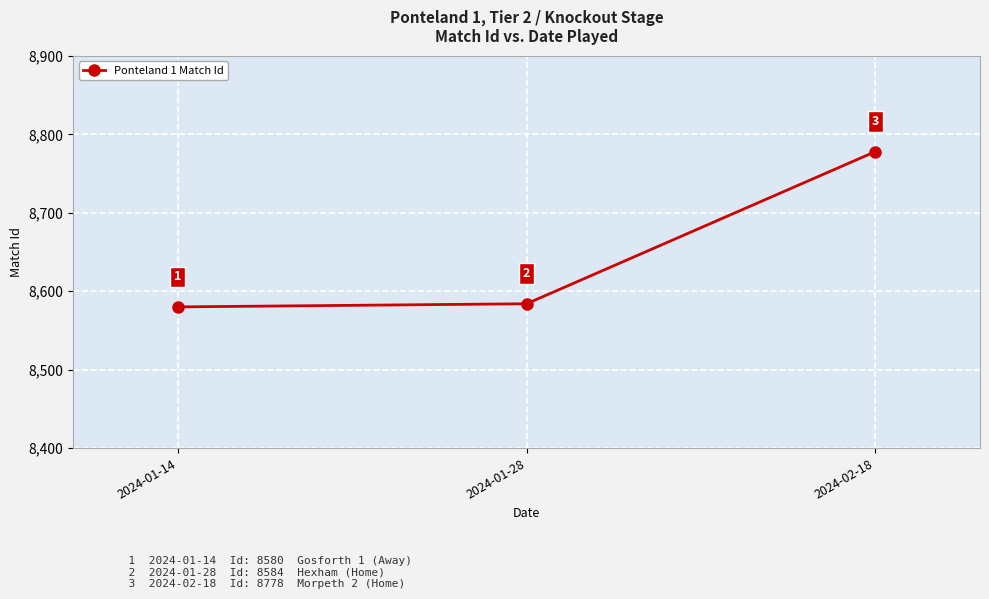

Reading left to right, what are all the values shown in this chart?

8580	8584	8778